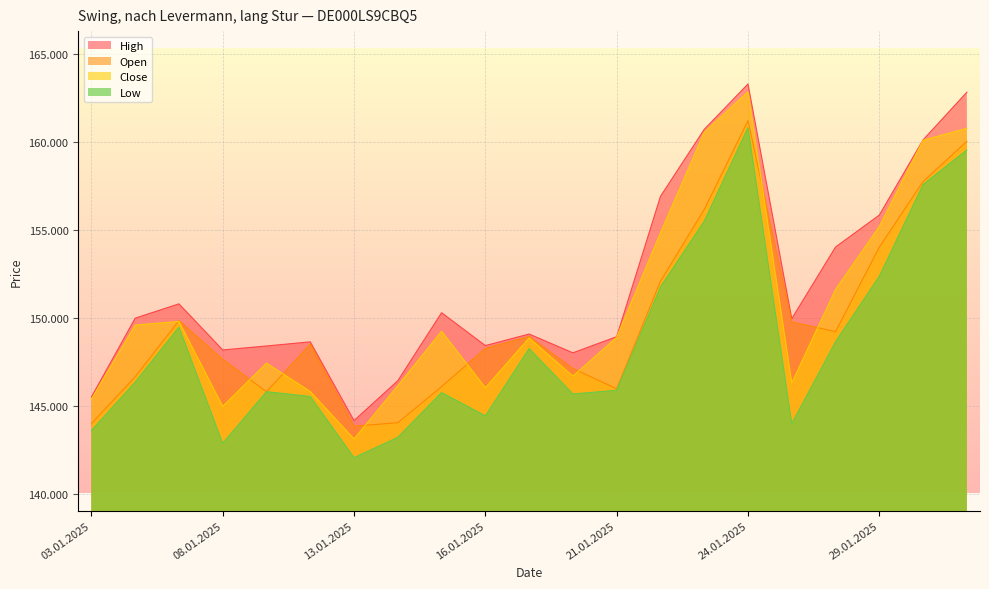

At how many categories does at least one series exceed 144145?

21